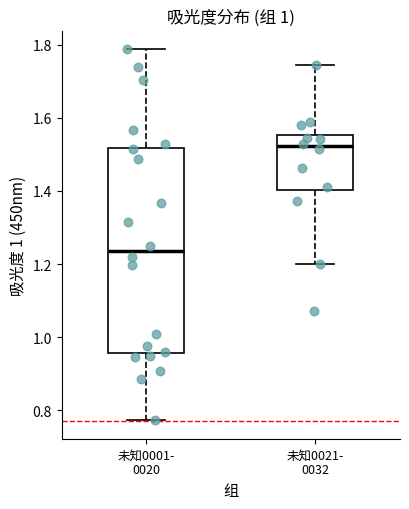

Reading left to right, read every box against the y-axis: the position of its median line, the range the box covers, and the ends of its whiskers. The values are not printed on the chart, so give them approximately, as read against the axis.

未知0001- 0020: median 1.24, box 0.96 to 1.52, whiskers 0.78 to 1.78
未知0021- 0032: median 1.52, box 1.40 to 1.56, whiskers 1.20 to 1.74